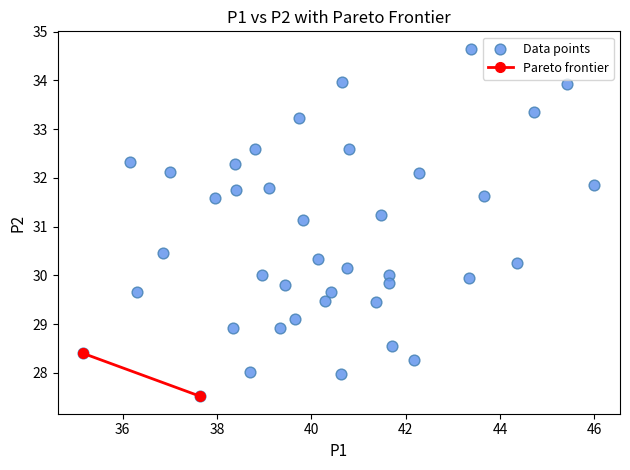

What Y value in the scatter plot is closest to 31?

31.1